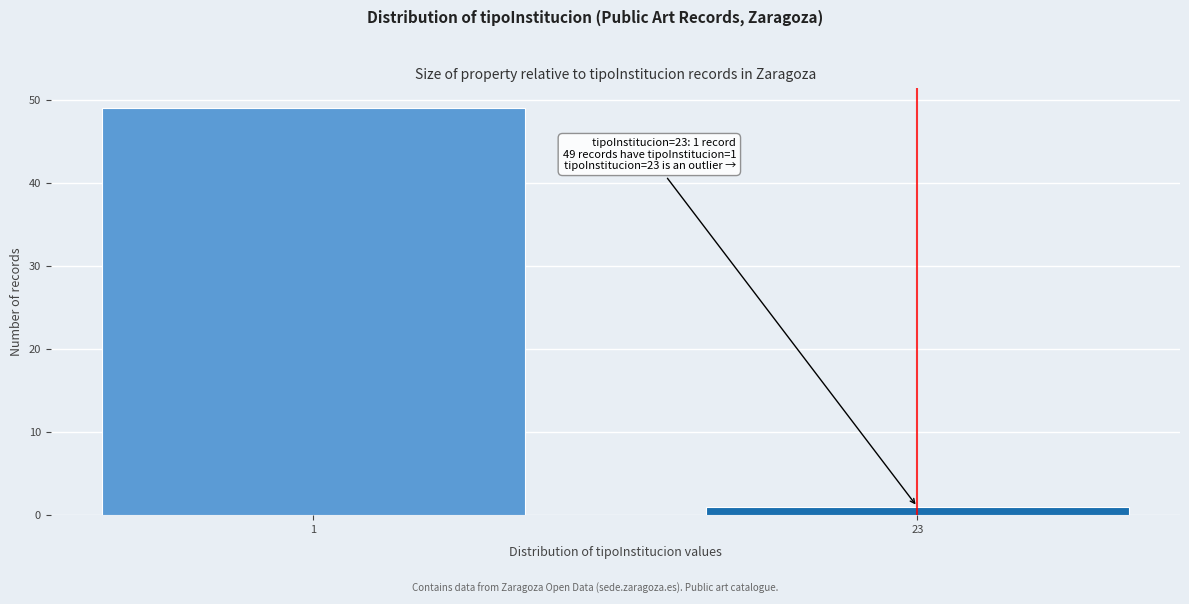

Reading right to left, extract all data points from this chart.

23=1	1=49